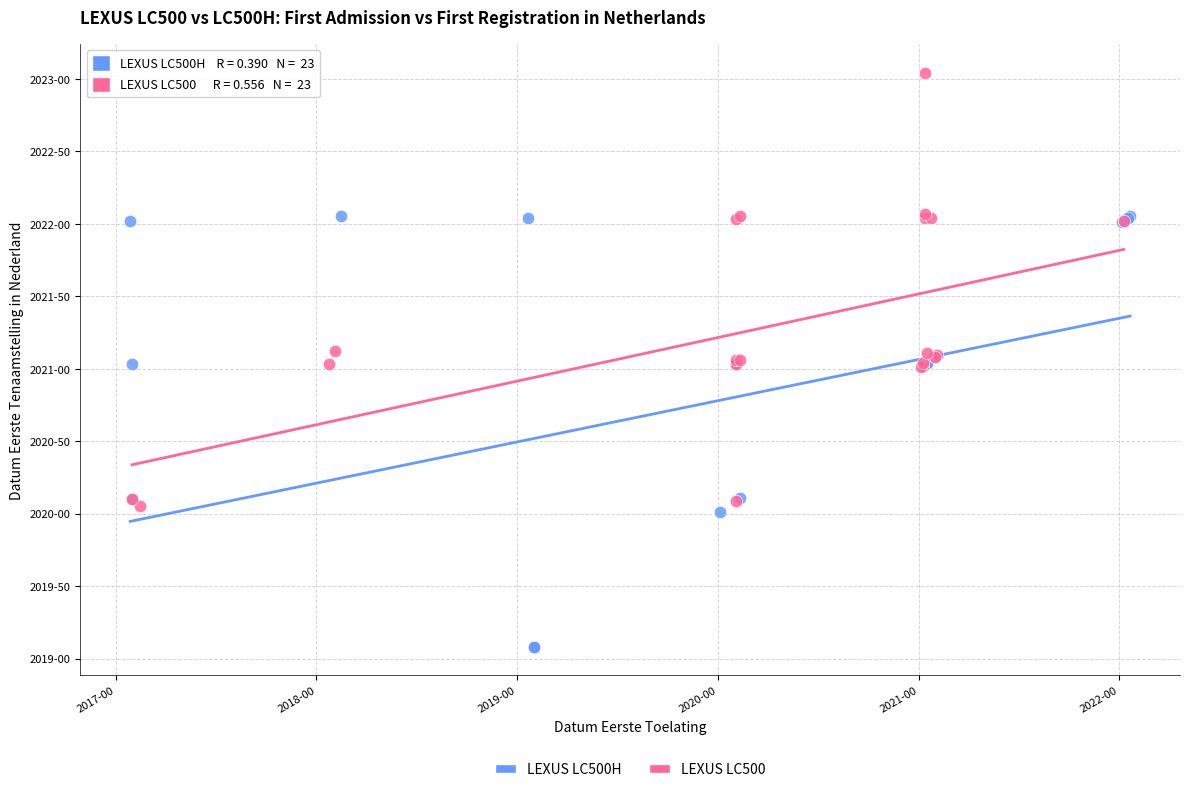

Which series contains the lowest Y value?

LEXUS LC500H